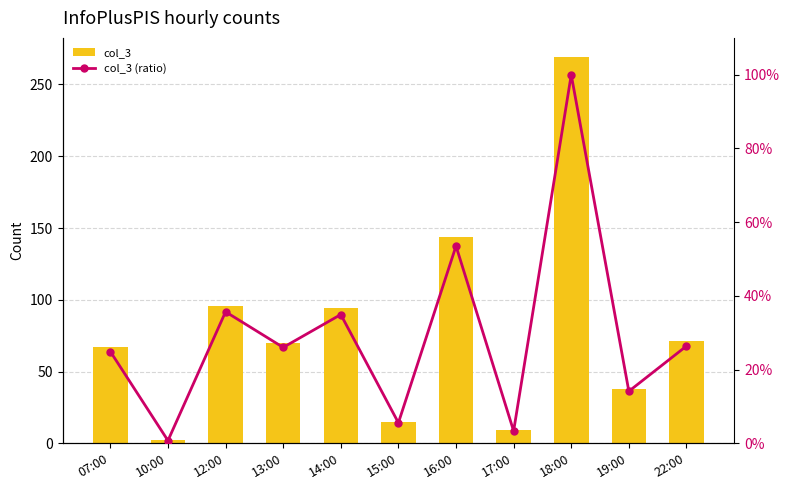

Reading right to left, list all the values displayed in this chart.

col_3: 71.0	38.0	269.0	9.0	144.0	15.0	94.0	70.0	96.0	2.0	67.0
col_3 (ratio): 0.3	0.1	1.0	0.0	0.5	0.1	0.3	0.3	0.4	0.0	0.2